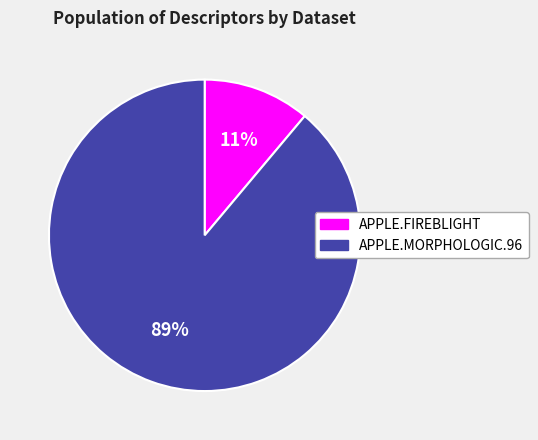

Which has a higher value, APPLE.FIREBLIGHT or APPLE.MORPHOLOGIC.96?

APPLE.MORPHOLOGIC.96